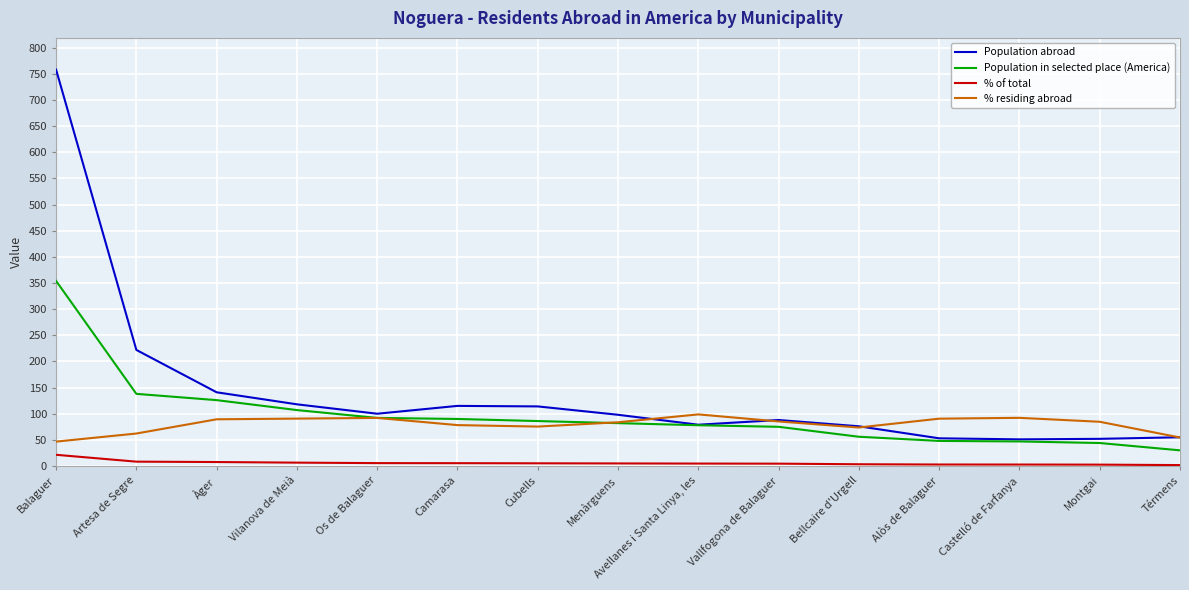

Which label corresponds to the largest value in the chart?

Balaguer